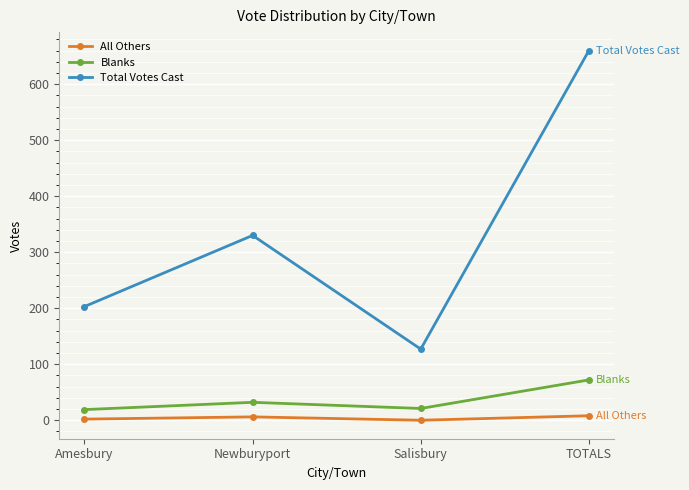

Which category has the highest value in the Total Votes Cast series?

TOTALS